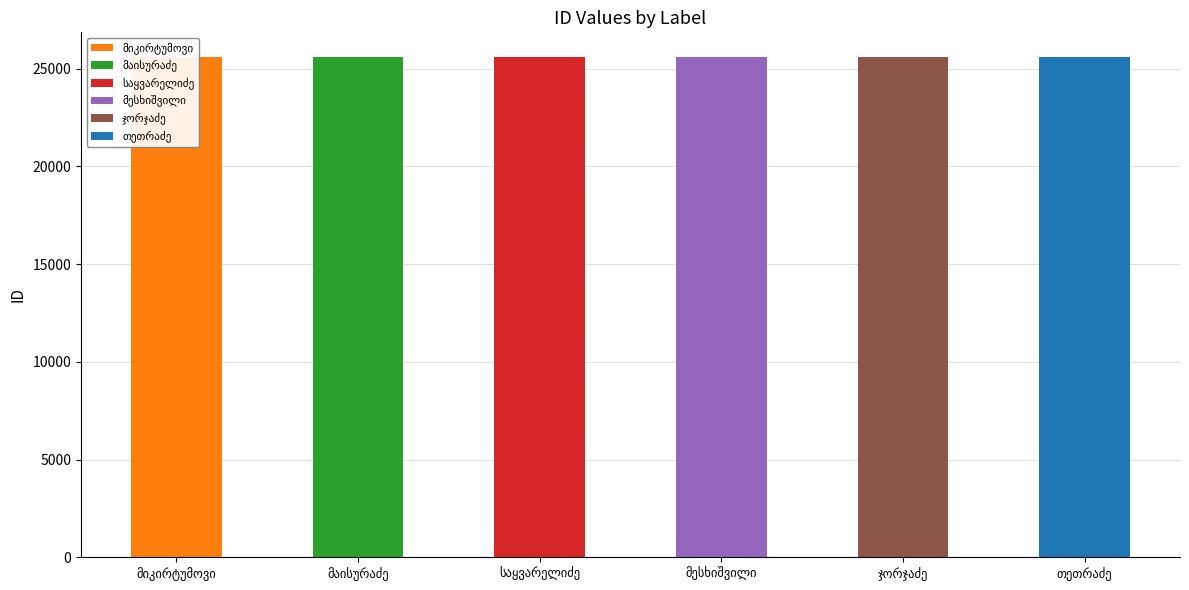

How many bars are there in total?

6